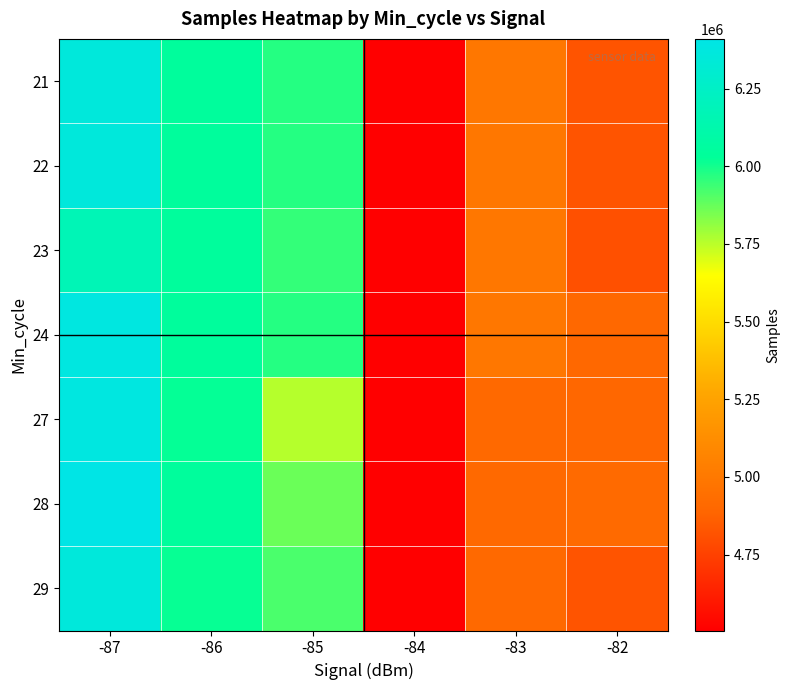

What is the spread (max minus min) of values at -85?

216909